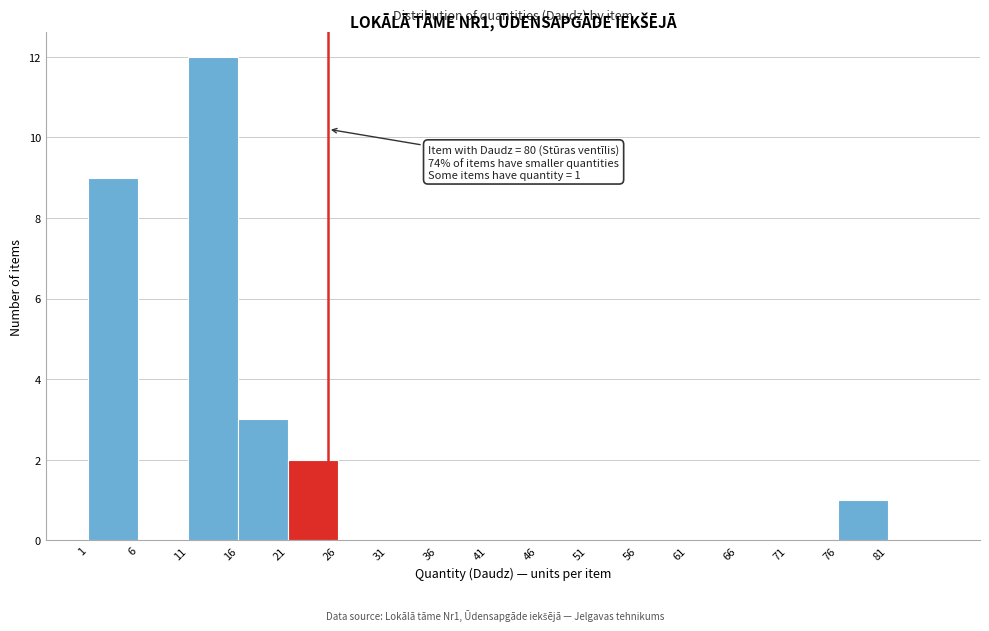

Over which range of the x-axis is the bar tallest?

11 to 16